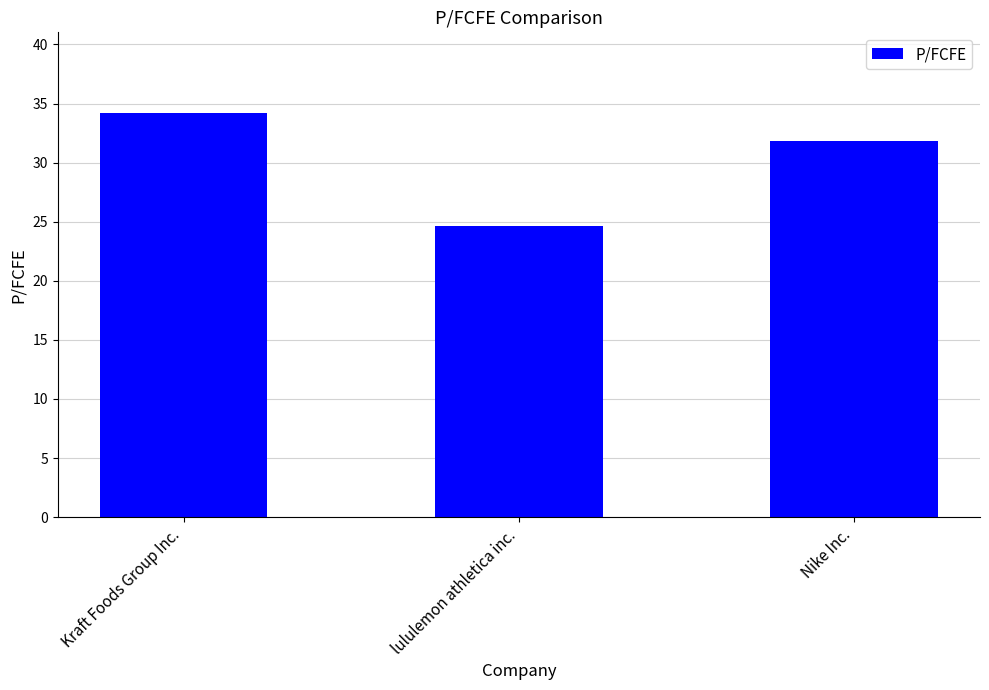

What is the ratio of the value at Nike Inc. to the value at Kraft Foods Group Inc.?

0.9